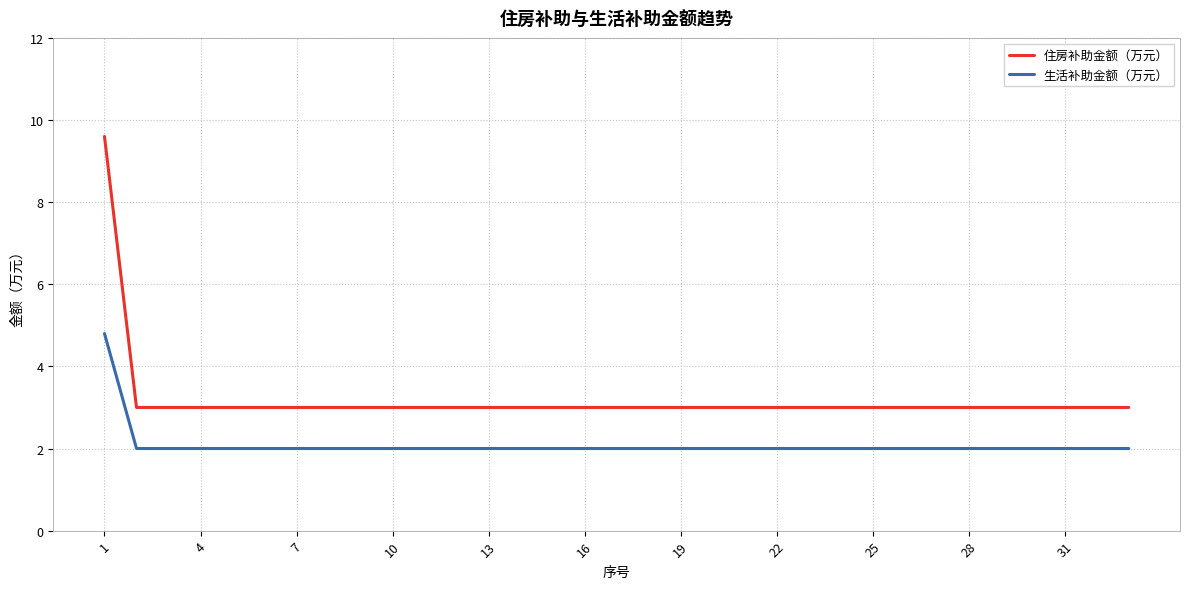

What is the difference between the maximum and minimum values in the 住房补助金额（万元） series?

6.6